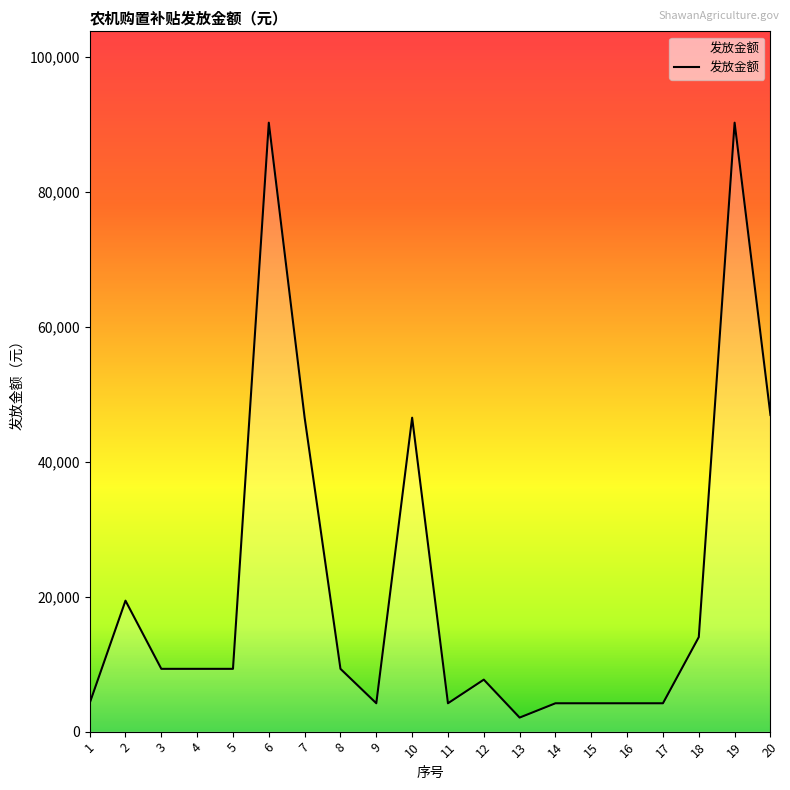

Approximately how many times larger is the value at 18 compared to 13?

6.7